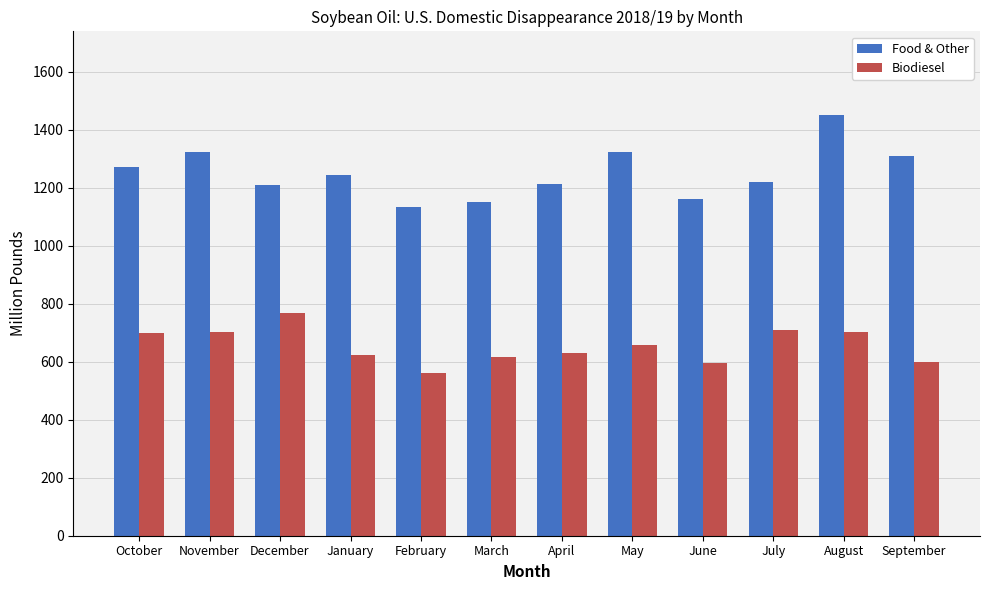

What is the total value across all series at May?

1983.4